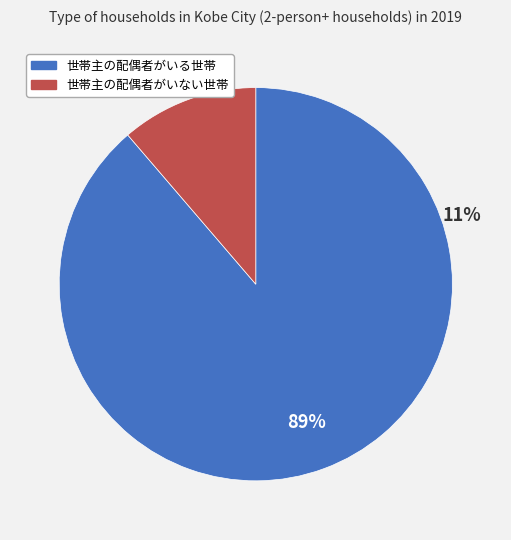

Is there any slice that represents more than half of the pie?

Yes